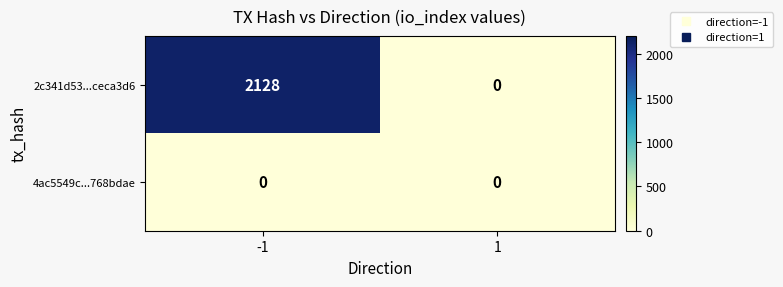

Reading left to right, transcribe all the data shown in this chart.

2c341d53...ceca3d6: 2128	0
4ac5549c...768bdae: 0	0